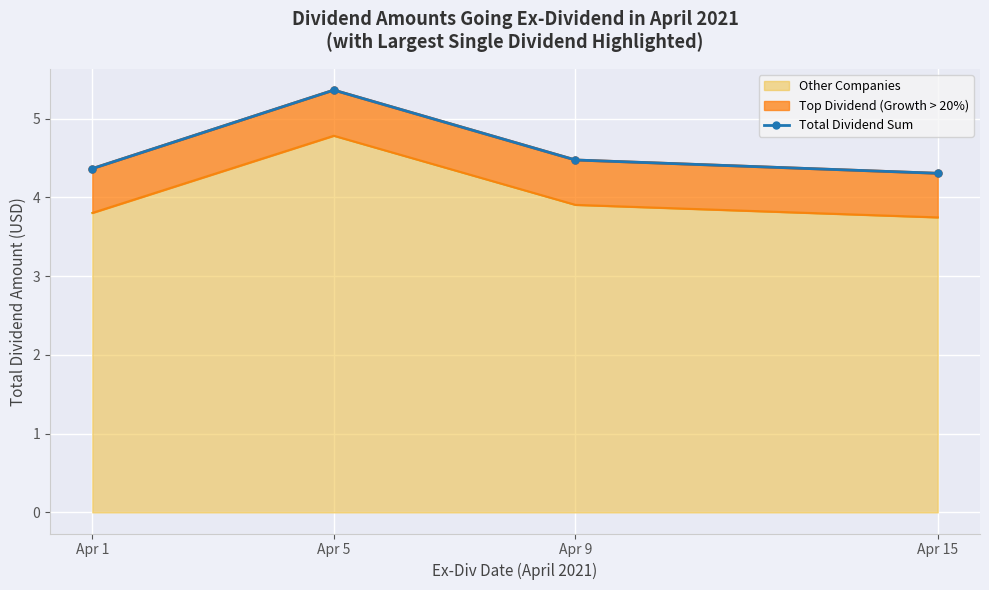

List the labels in order of value, largest first.

Apr 5, Apr 9, Apr 1, Apr 15